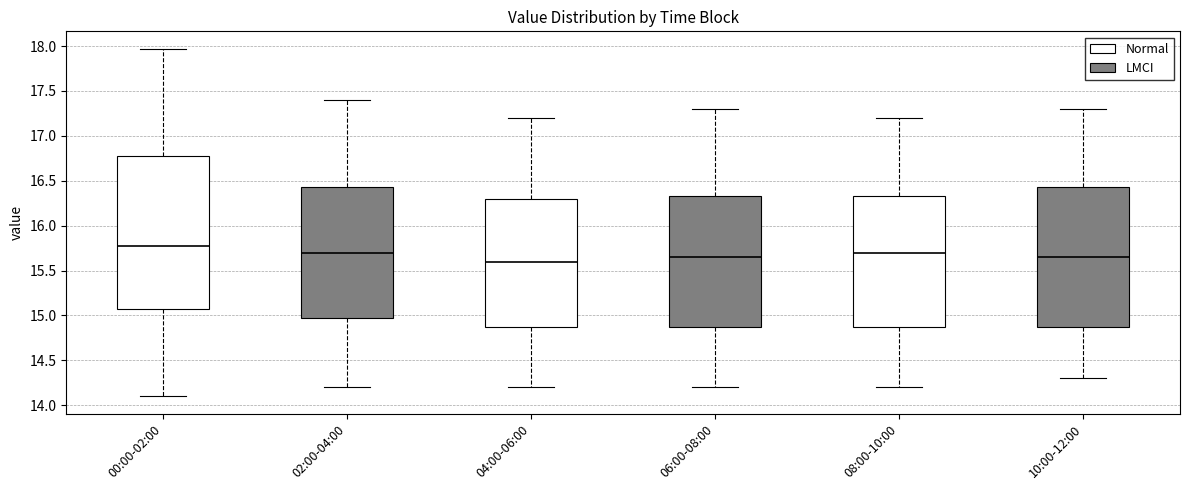

Which box's median line is the highest?

00:00-02:00